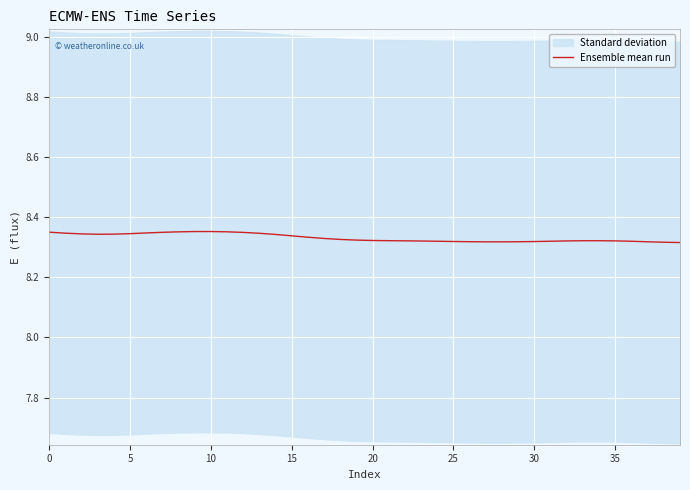

Does the chart display data point markers on the line(s)?

No